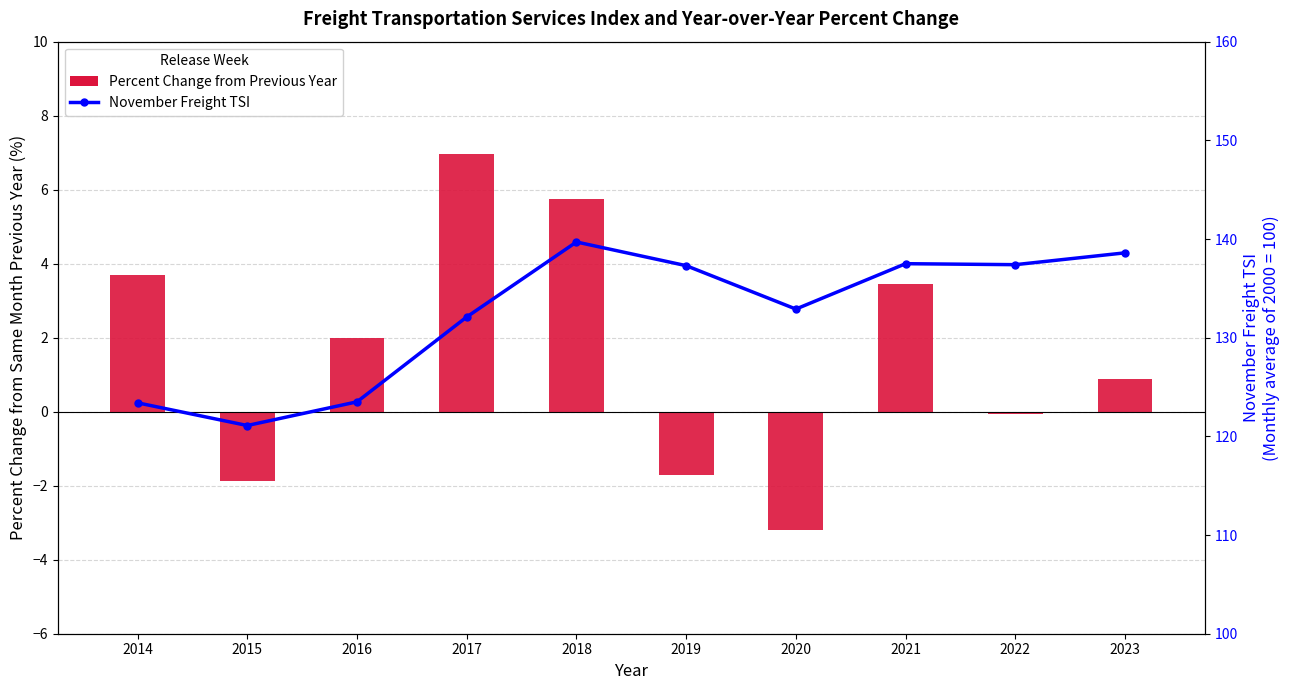

How many groups of bars are there?

10